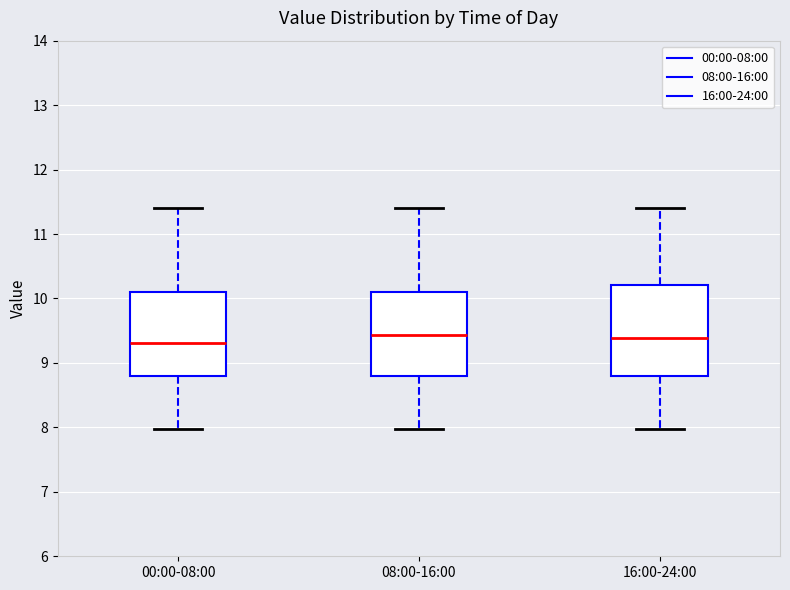

Reading left to right, read every box against the y-axis: the position of its median line, the range the box covers, and the ends of its whiskers. The values are not printed on the chart, so give them approximately, as read against the axis.

00:00-08:00: median 9.3, box 8.8 to 10.1, whiskers 8.0 to 11.4
08:00-16:00: median 9.4, box 8.8 to 10.1, whiskers 8.0 to 11.4
16:00-24:00: median 9.4, box 8.8 to 10.2, whiskers 8.0 to 11.4